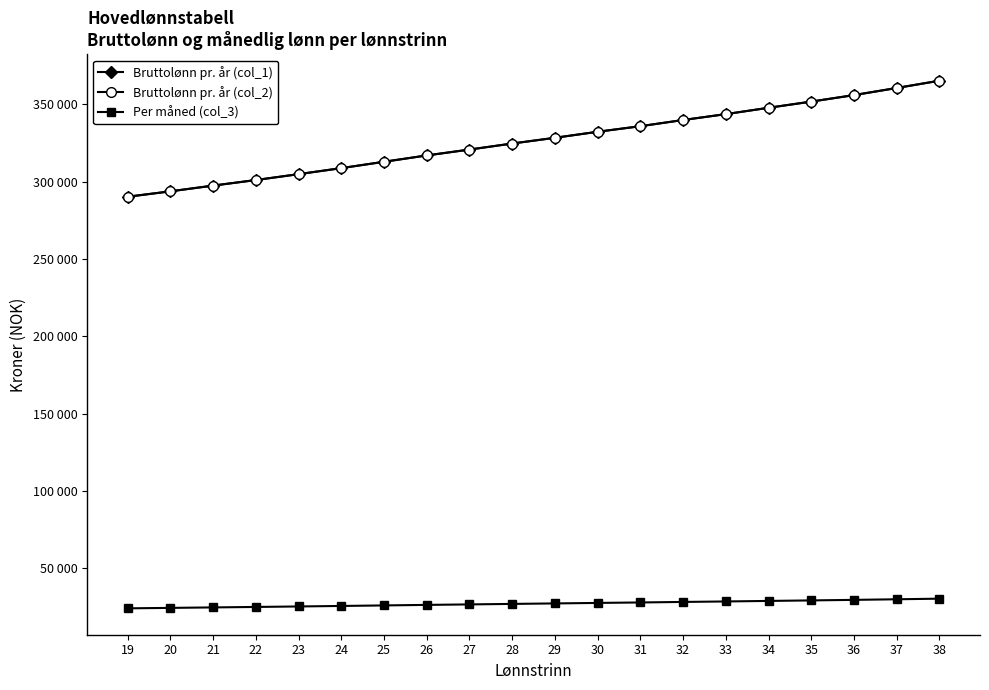

Is this an area chart (filled region under the line)?

No